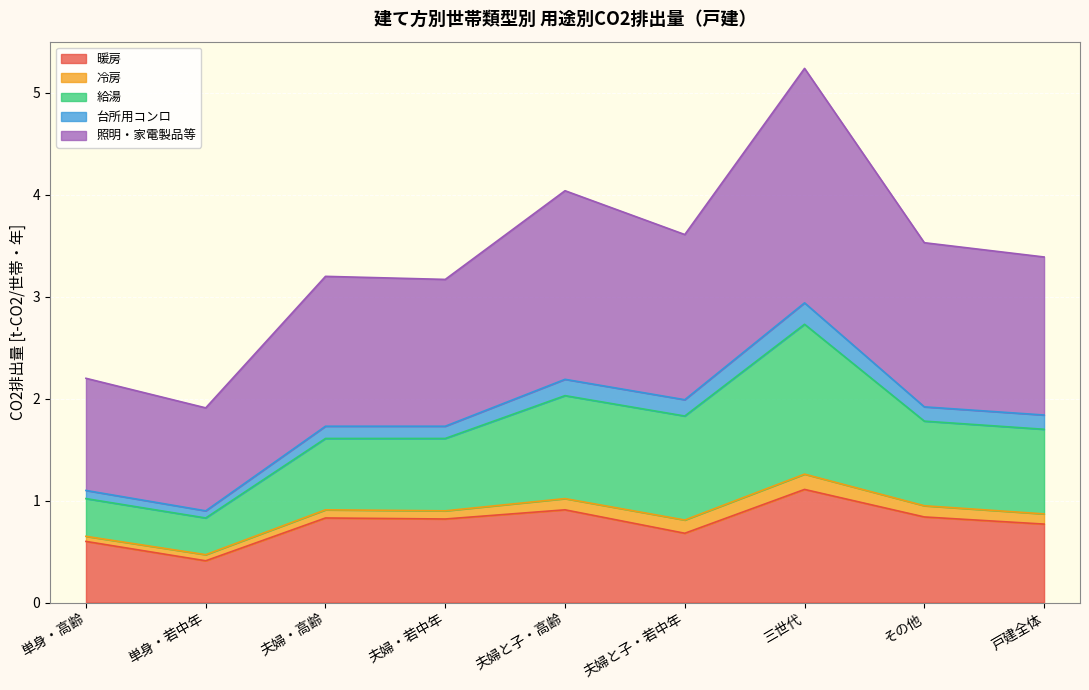

True or false: 暖房 has more than 0 points higher than both neighbors.

True